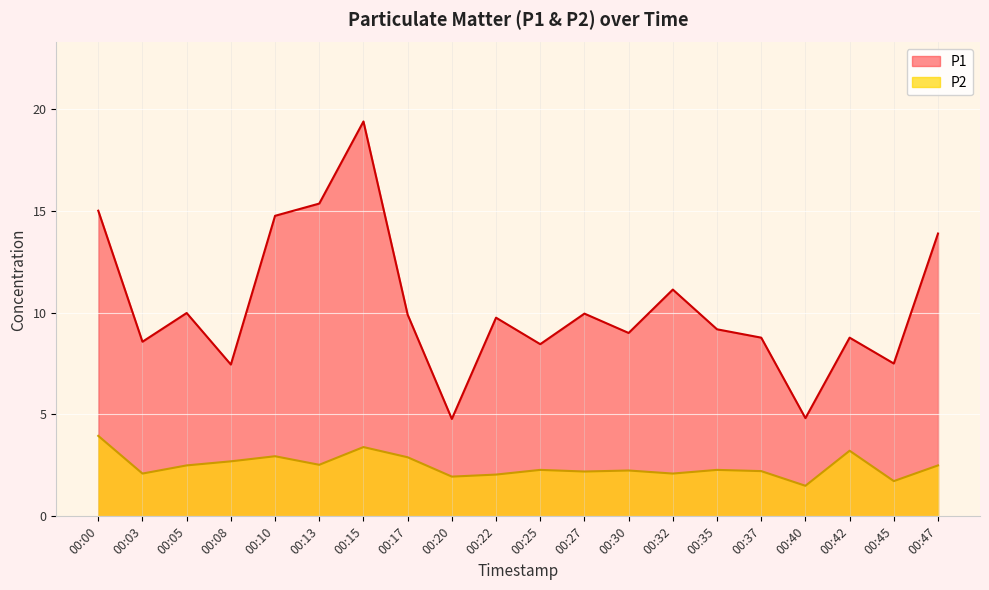

What is the approximate value of P2 at 00:15?

3.4